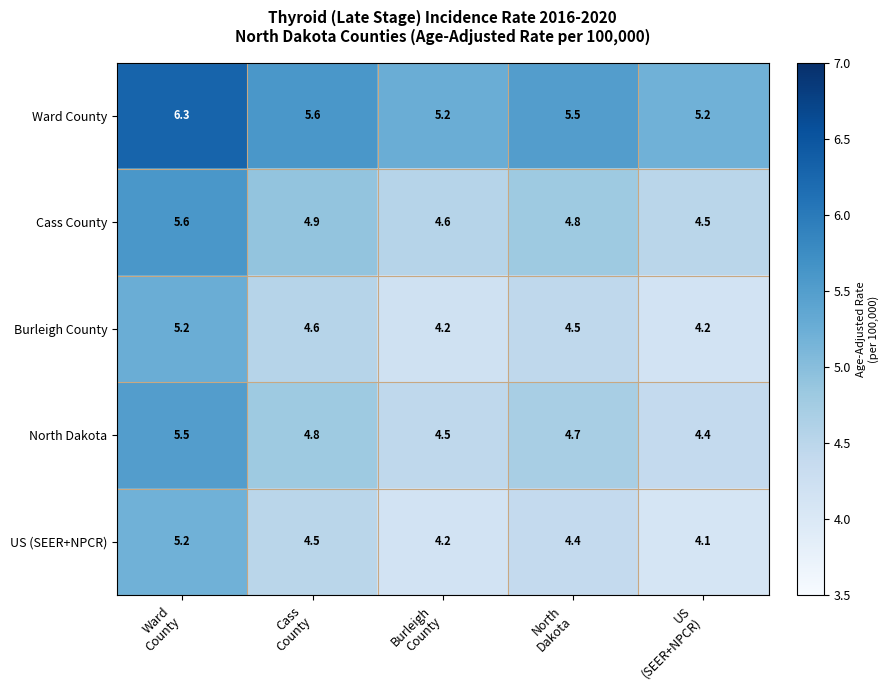

What is the difference between the maximum and minimum values in the US (SEER+NPCR) series?

1.1